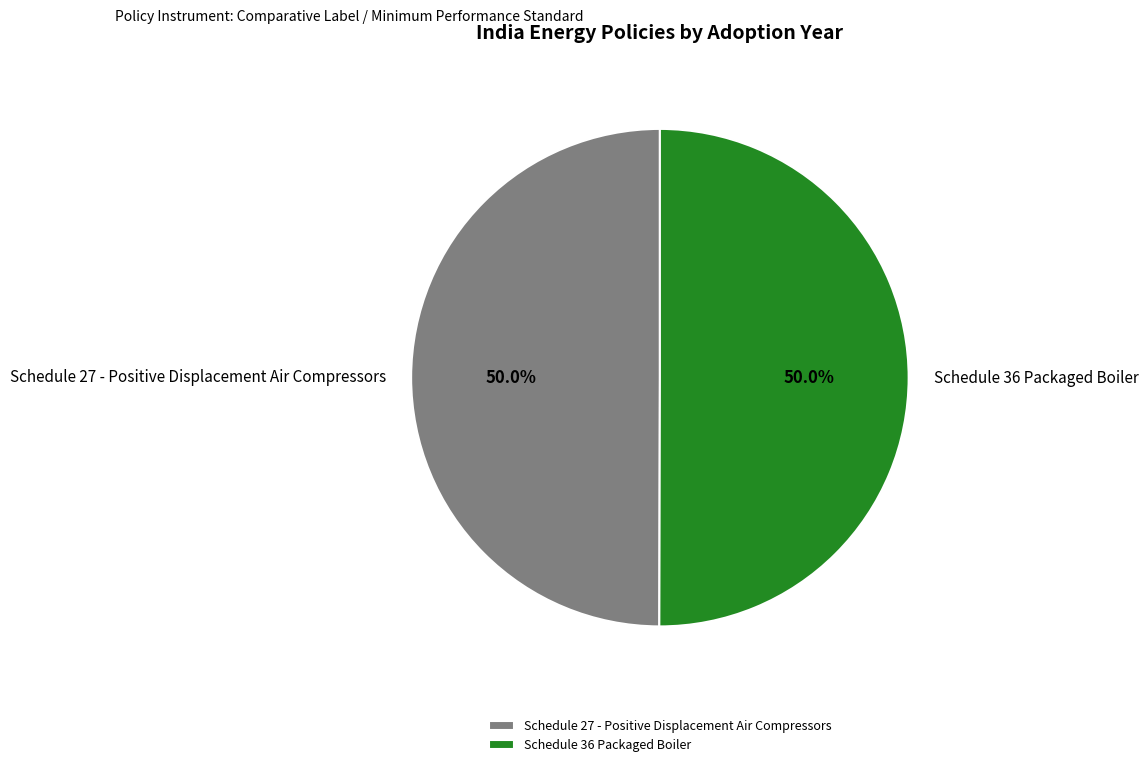

Is it true that Schedule 36 Packaged Boiler is 64% of the pie?

False